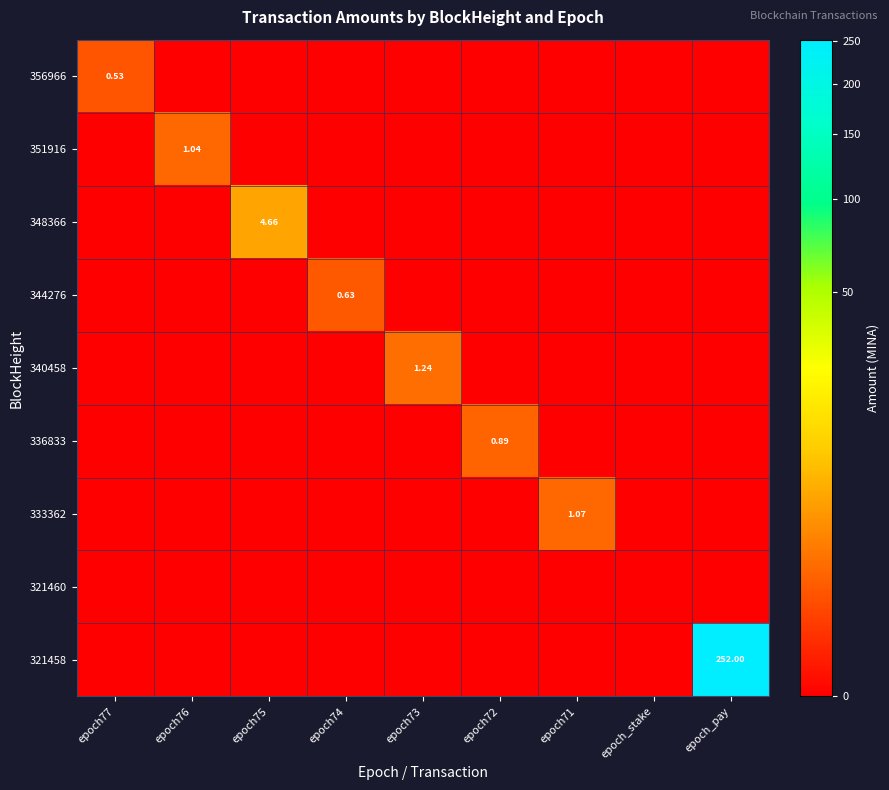

What is the maximum value for 356966?

0.5